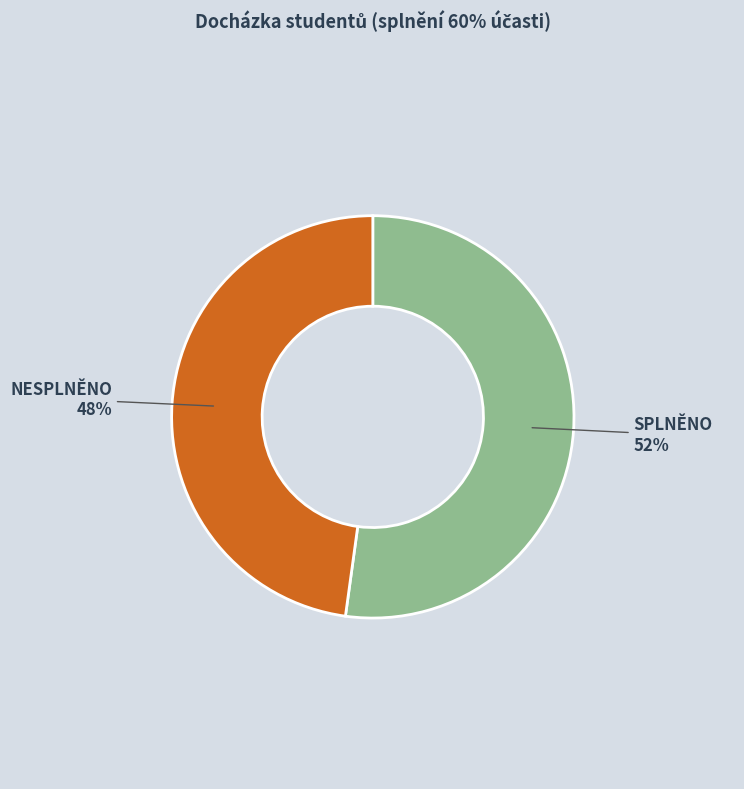

Which slice represents more than half of the pie?

SPLNĚNO